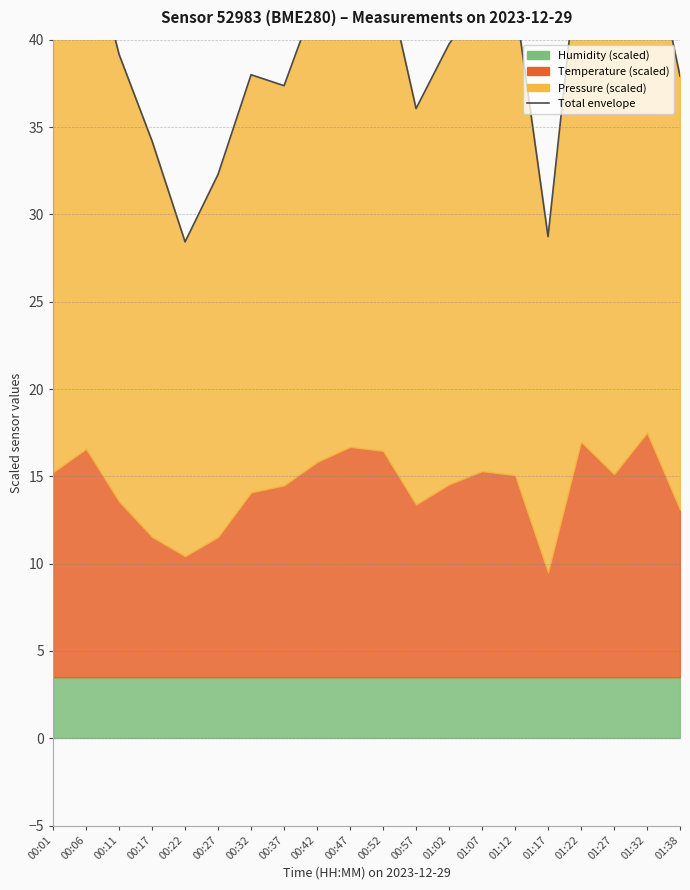

Reading right to left, transcribe all the data shown in this chart.

37.9	46.9	41.0	46.3	28.7	42.3	42.4	39.7	36.1	44.5	44.3	42.5	37.4	38.0	32.3	28.4	34.2	39.2	46.6	42.5